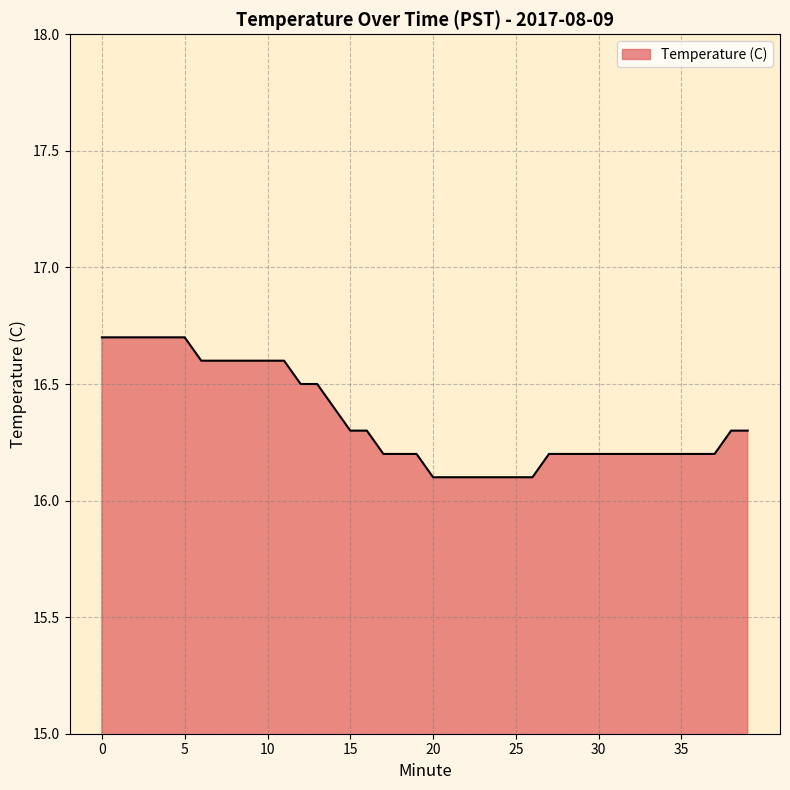

What is the greatest value displayed?

16.7